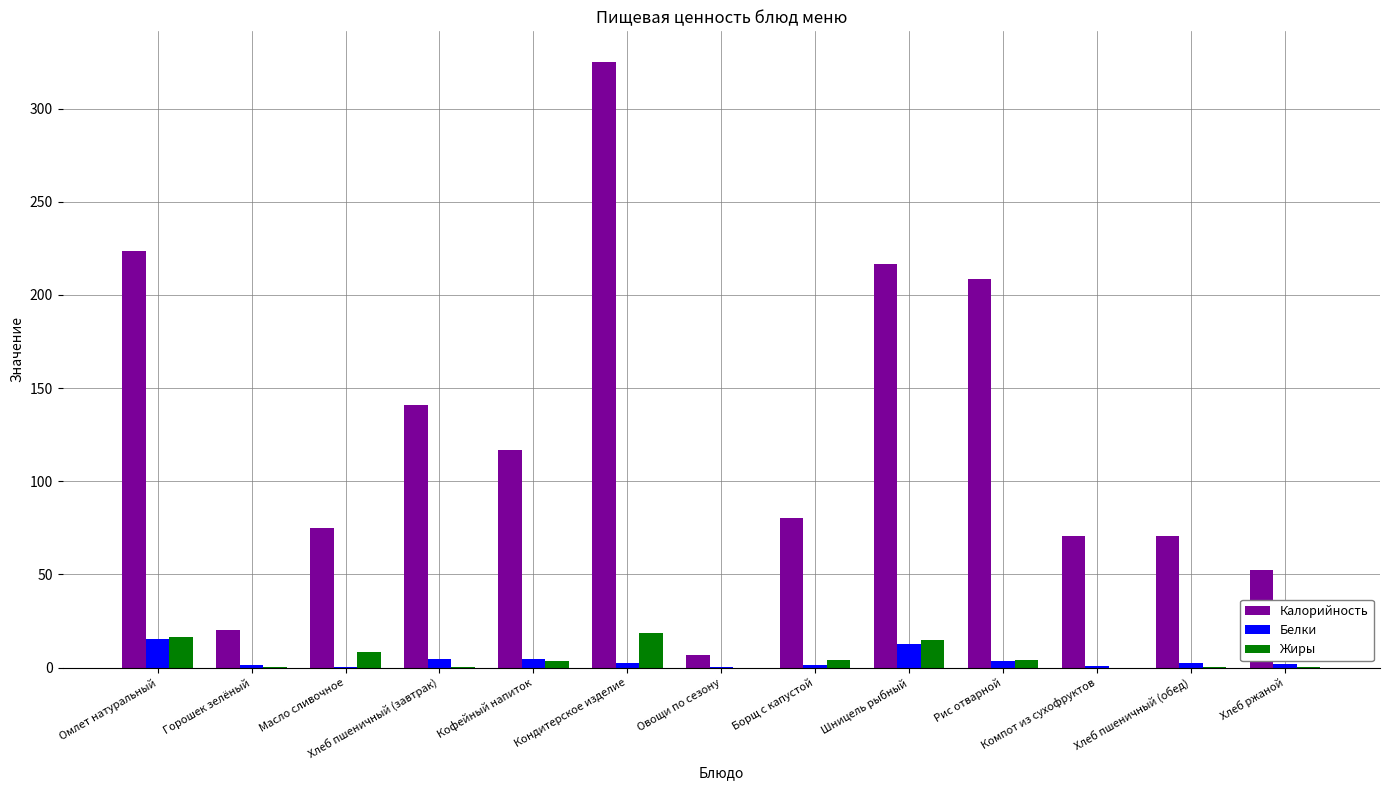

What is the total value across all series at Рис отварной?

216.4